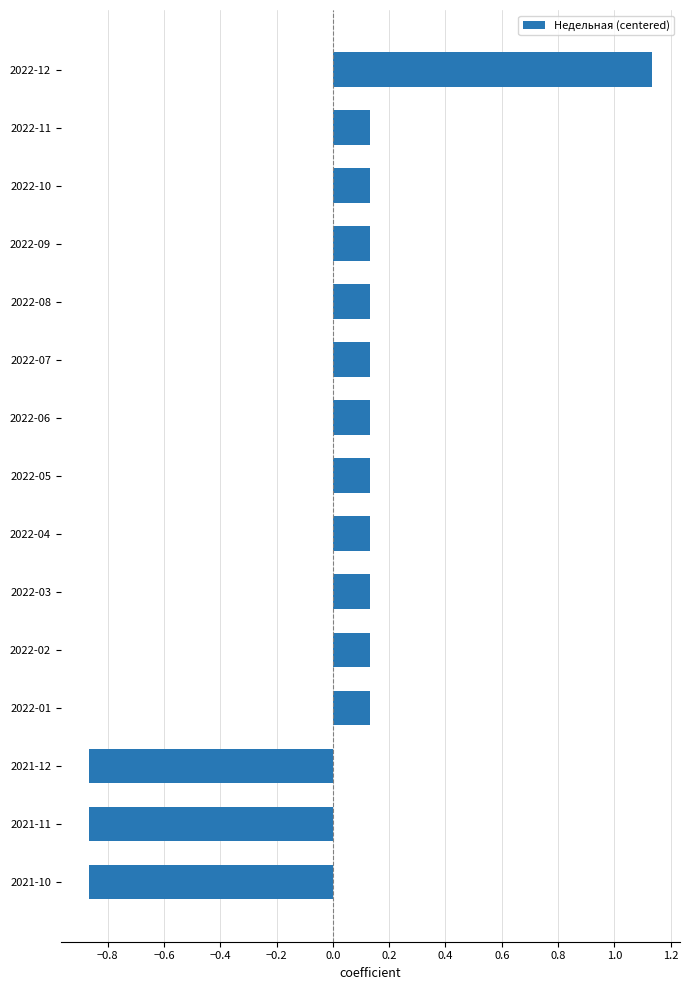

Which has a higher value, 2021-12 or 2022-05?

2022-05